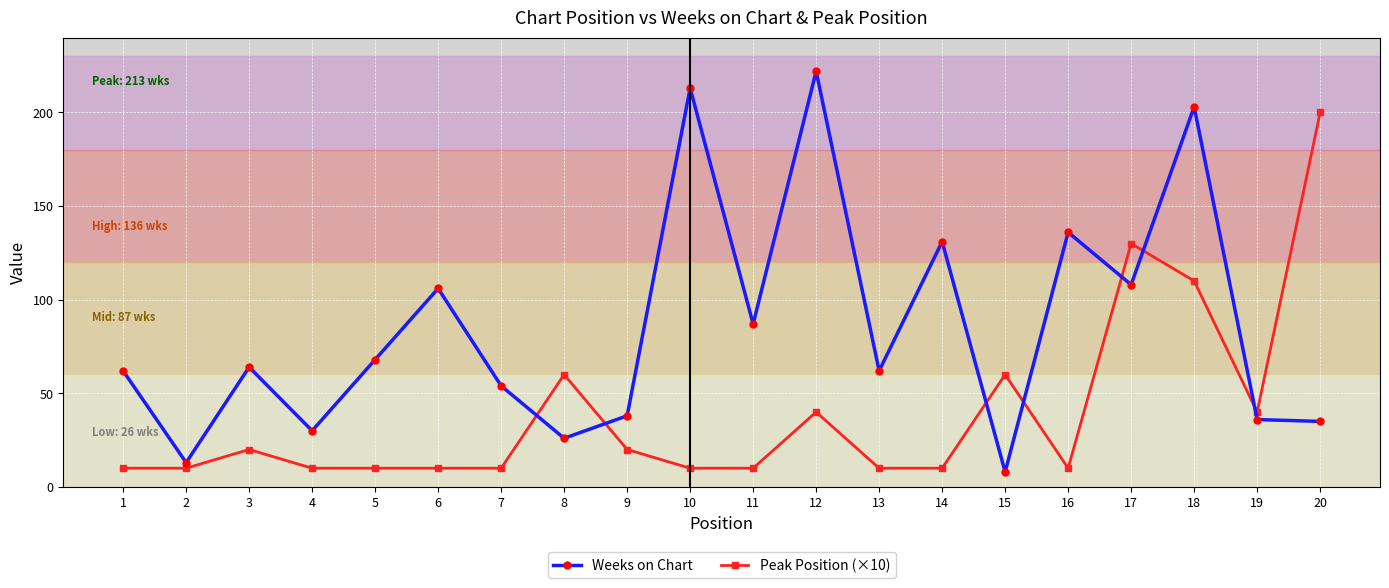

At how many categories does at least one series exceed 108?

7